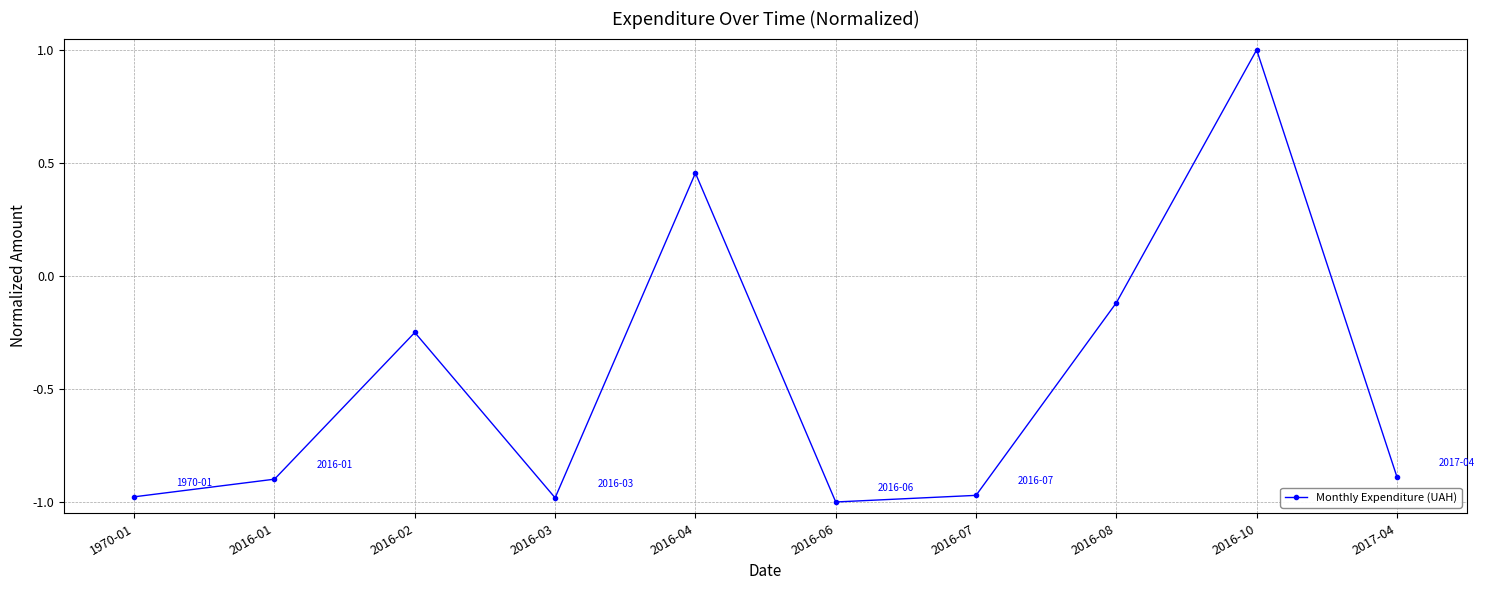

At which label is the value closest to 0?

2016-08